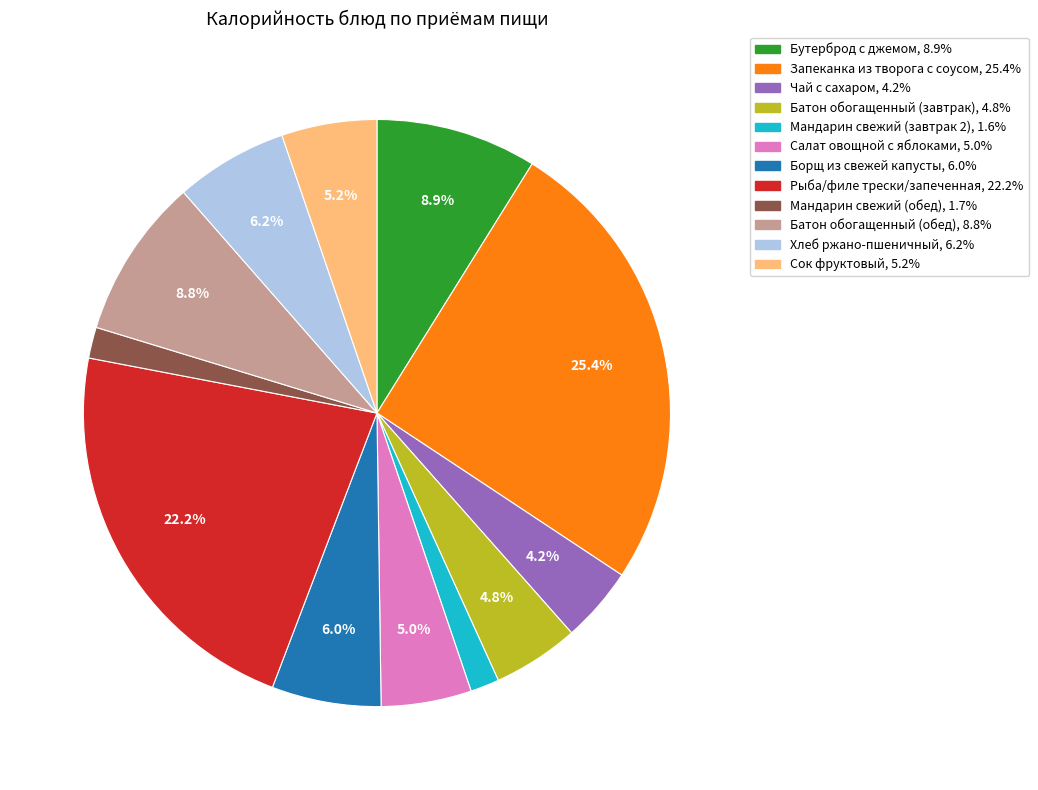

Which slice is the largest?

Запеканка из творога с соусом